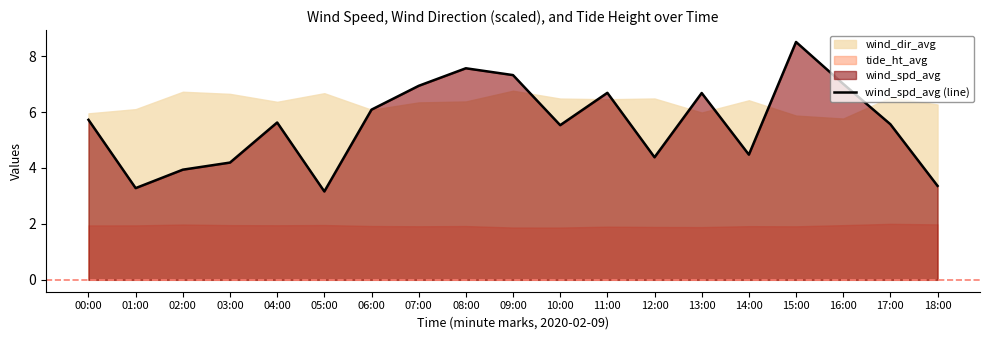

What is the change in value from 03:00 to 15:00?

+4.3